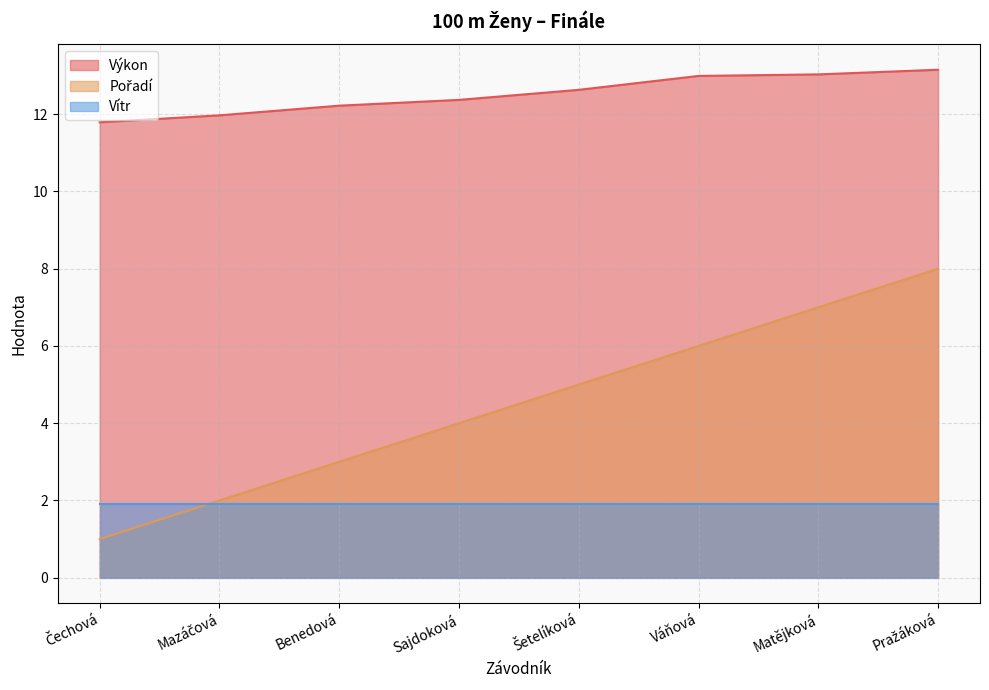

What is the difference between the maximum and minimum values in the Výkon series?

1.4